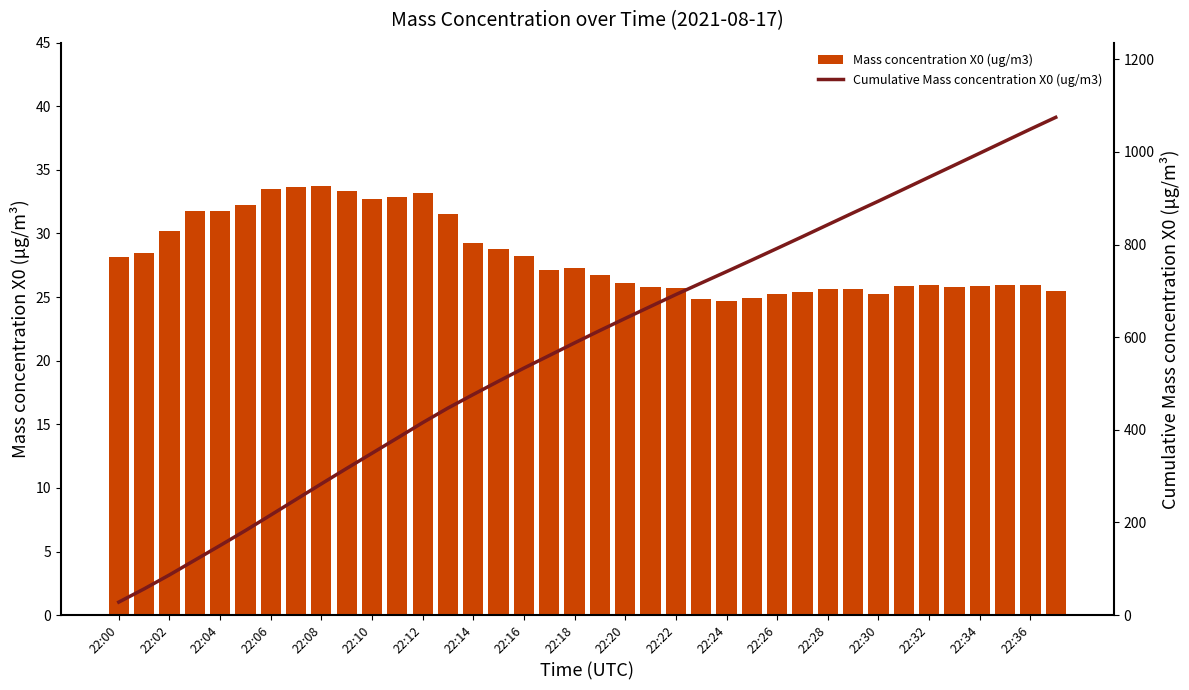

How many groups of bars are there?

38